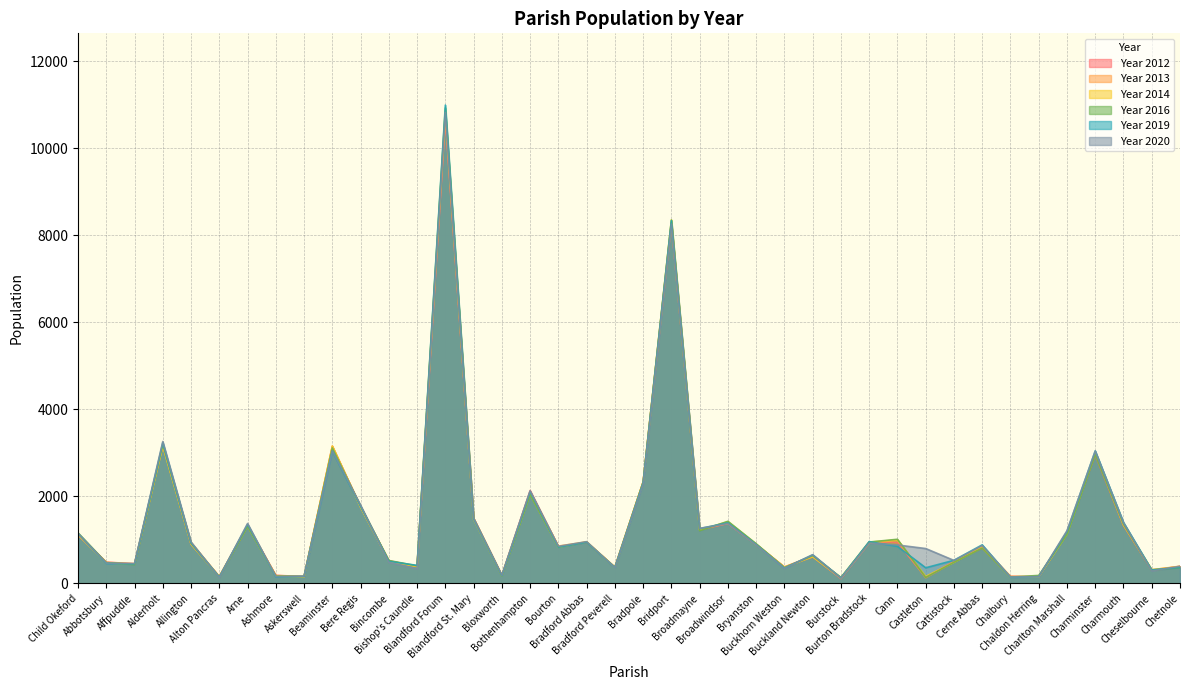

How many categories are shown in the chart?

40